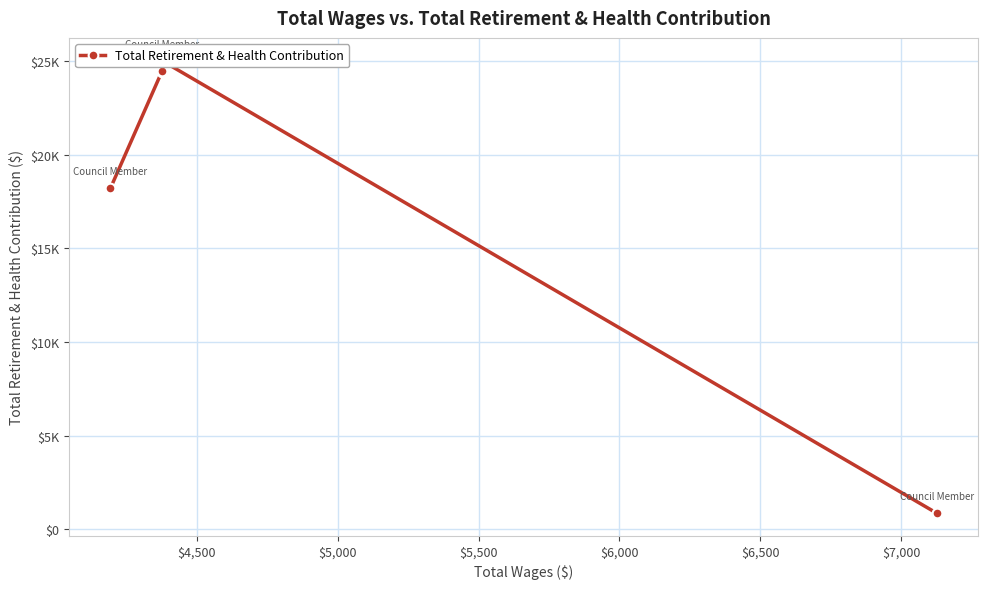

How many lines are shown in the chart?

1